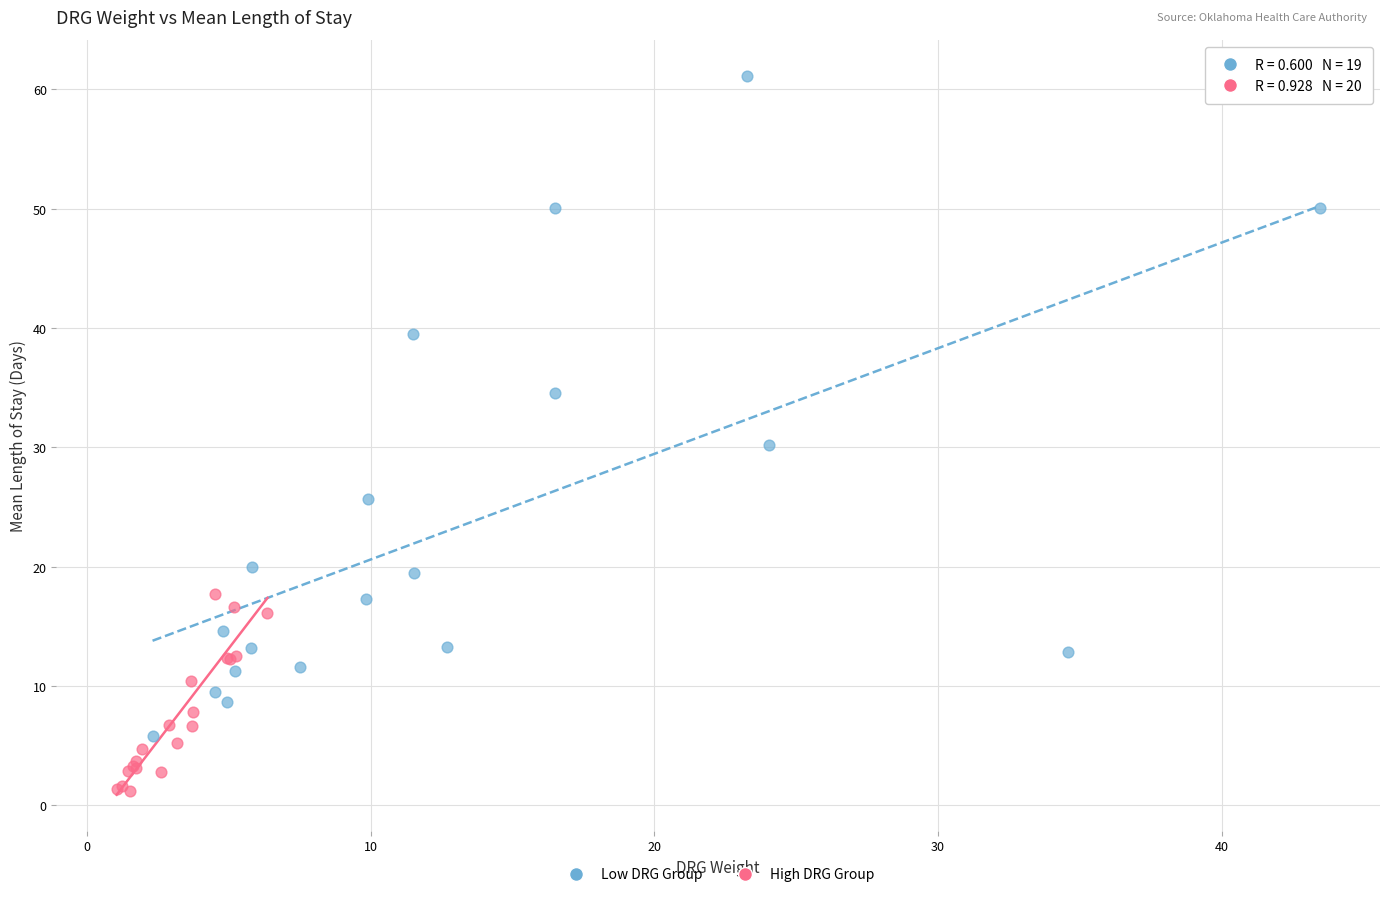

Which series has the largest Y range (max minus min)?

Low DRG Group